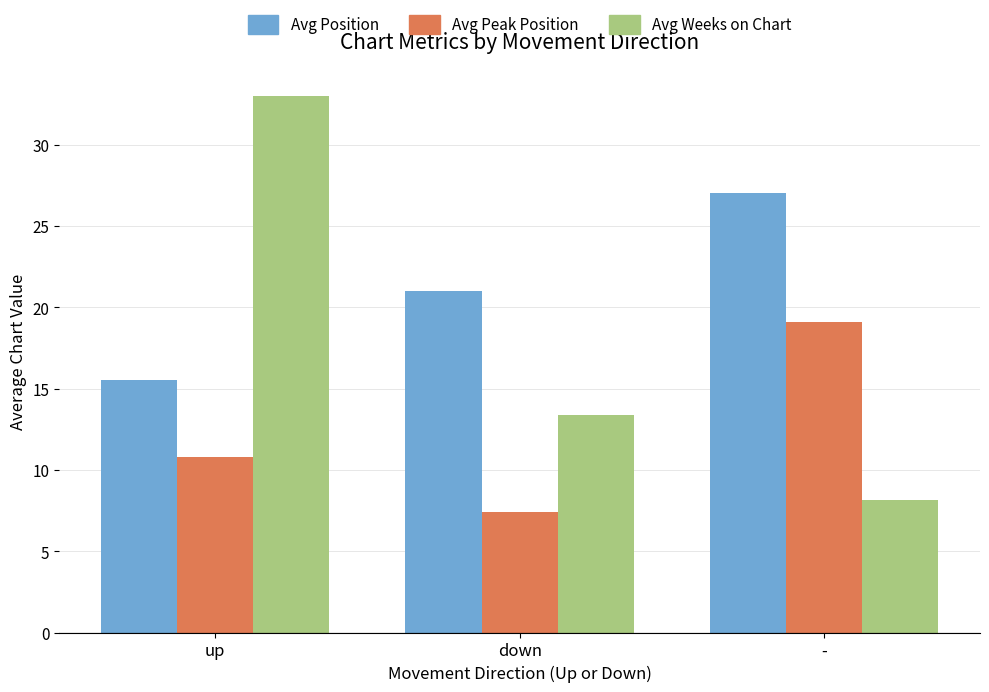

Reading right to left, what are all the values shown in this chart?

Avg Position: -=27.0	down=21.0	up=15.5
Avg Peak Position: -=19.1	down=7.4	up=10.8
Avg Weeks on Chart: -=8.1	down=13.4	up=33.0